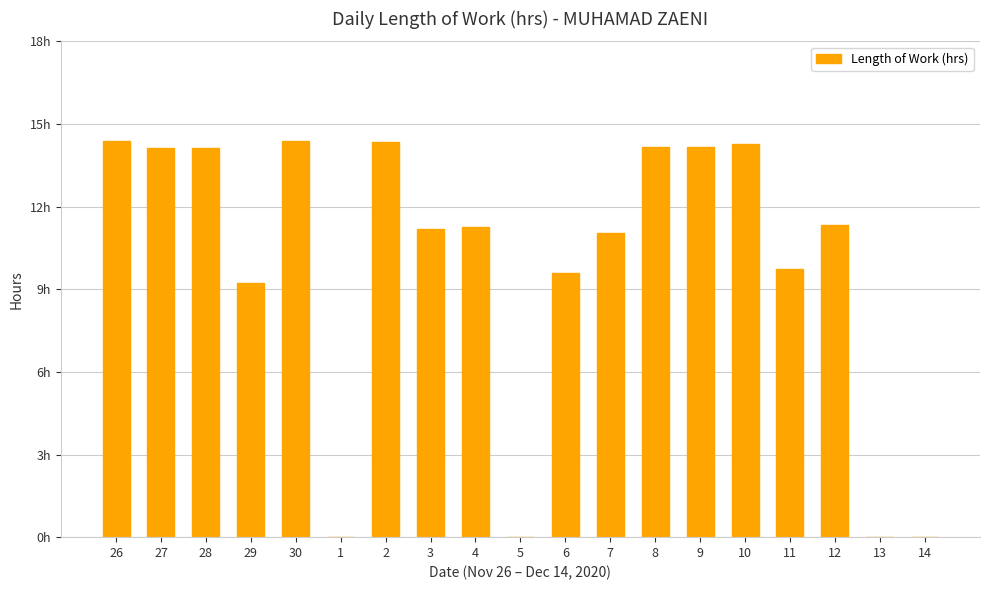

Are the bars horizontal?

No